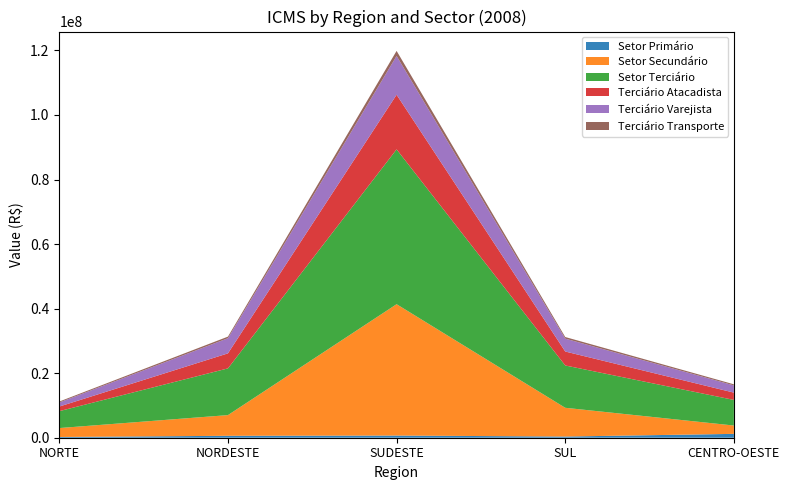

Reading left to right, transcribe all the data shown in this chart.

Setor Primário: 228538	596098	670278	366024	1195952
Setor Secundário: 2766404	6410713	40699333	8909690	2581240
Setor Terciário: 5236959	14474436	47973588	13111769	7935097
Terciário Atacadista: 1427832	4655261	16924486	4320853	2262889
Terciário Varejista: 1261453	4695242	12022755	3996506	2232842
Terciário Transporte: 294872	492384	1560645	495969	338397